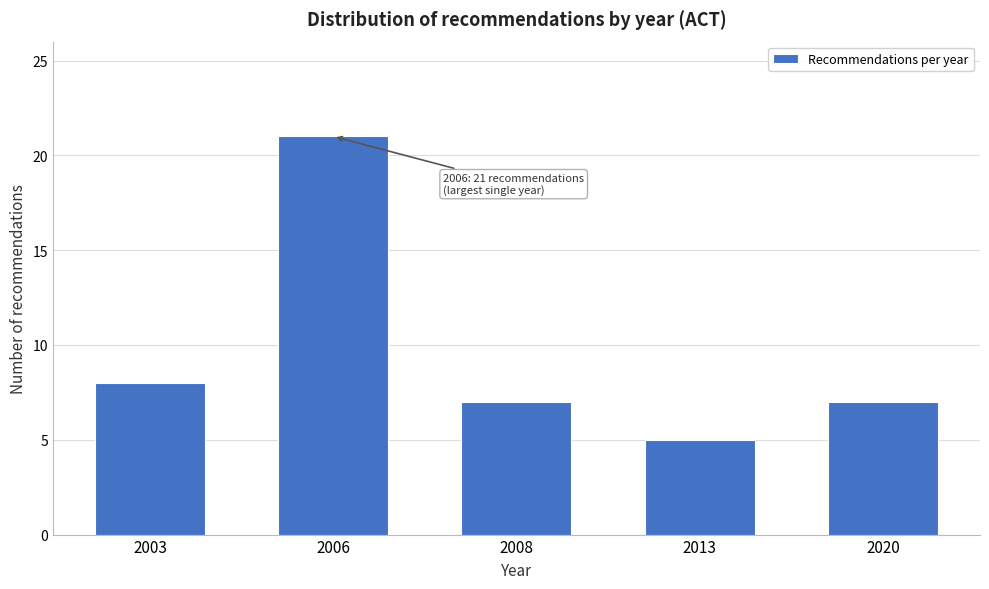

Reading right to left, extract all data points from this chart.

7	5	7	21	8